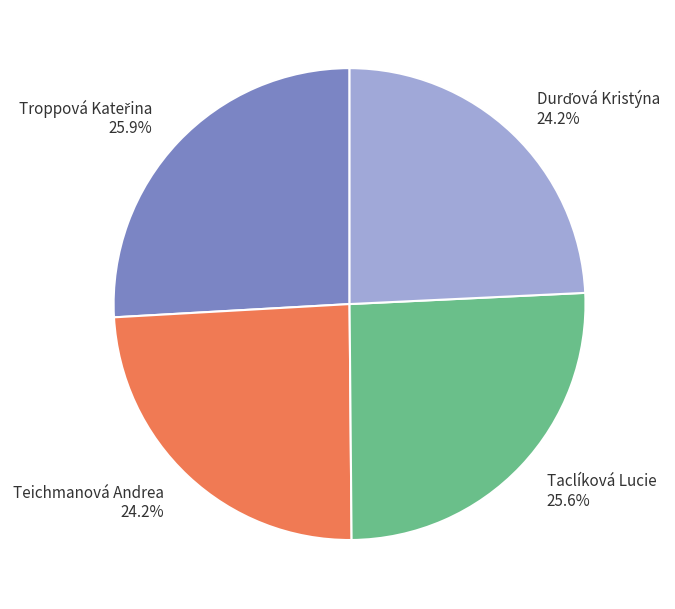

What percentage is NOT represented by Taclíková Lucie?

74.4%